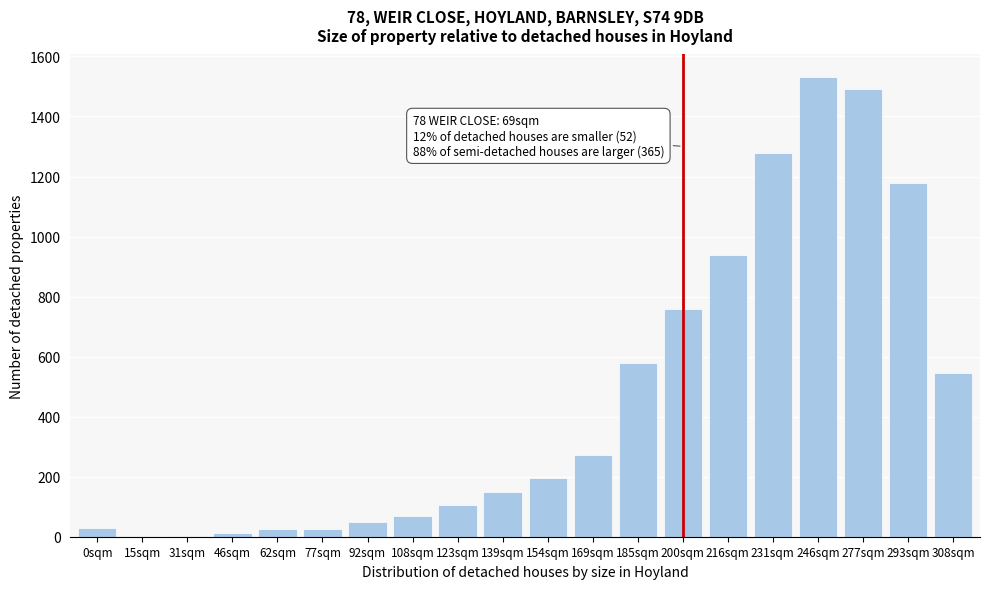

Is it true that the value at 277sqm is 2265?

False